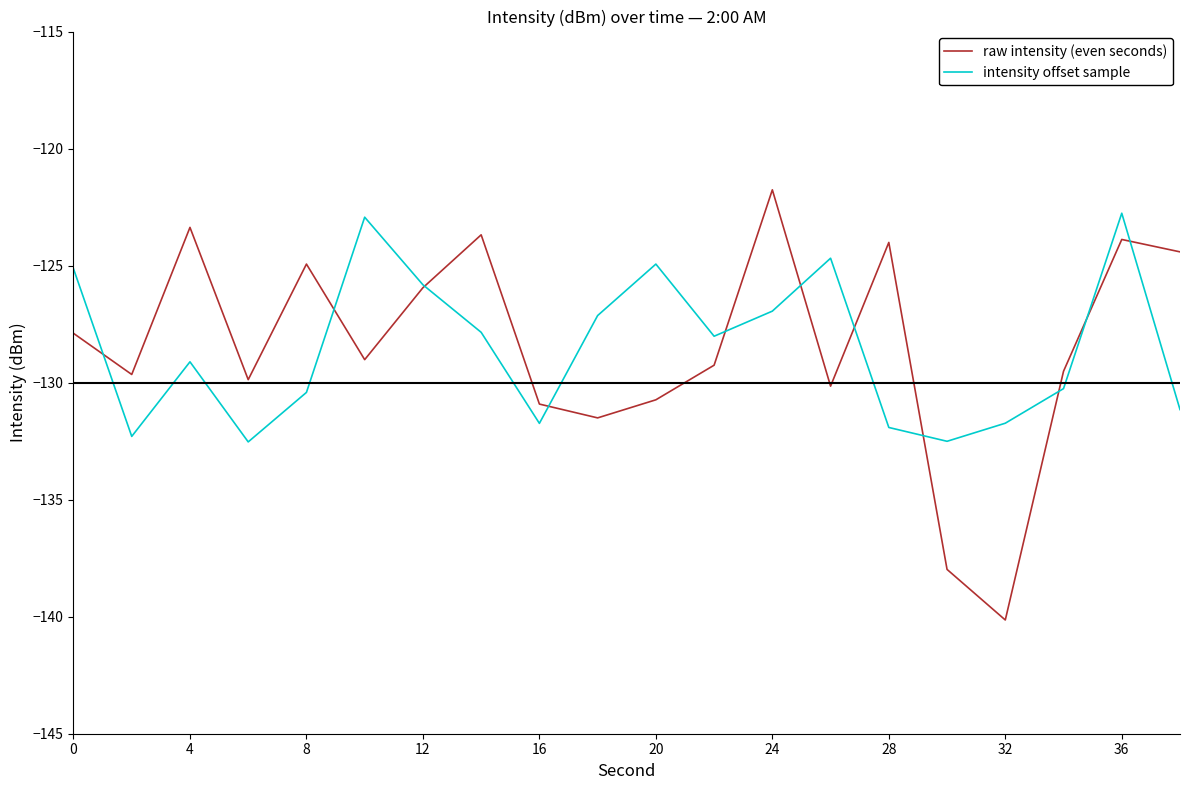

What is the lowest value of the raw intensity (even seconds) series?

-140.1